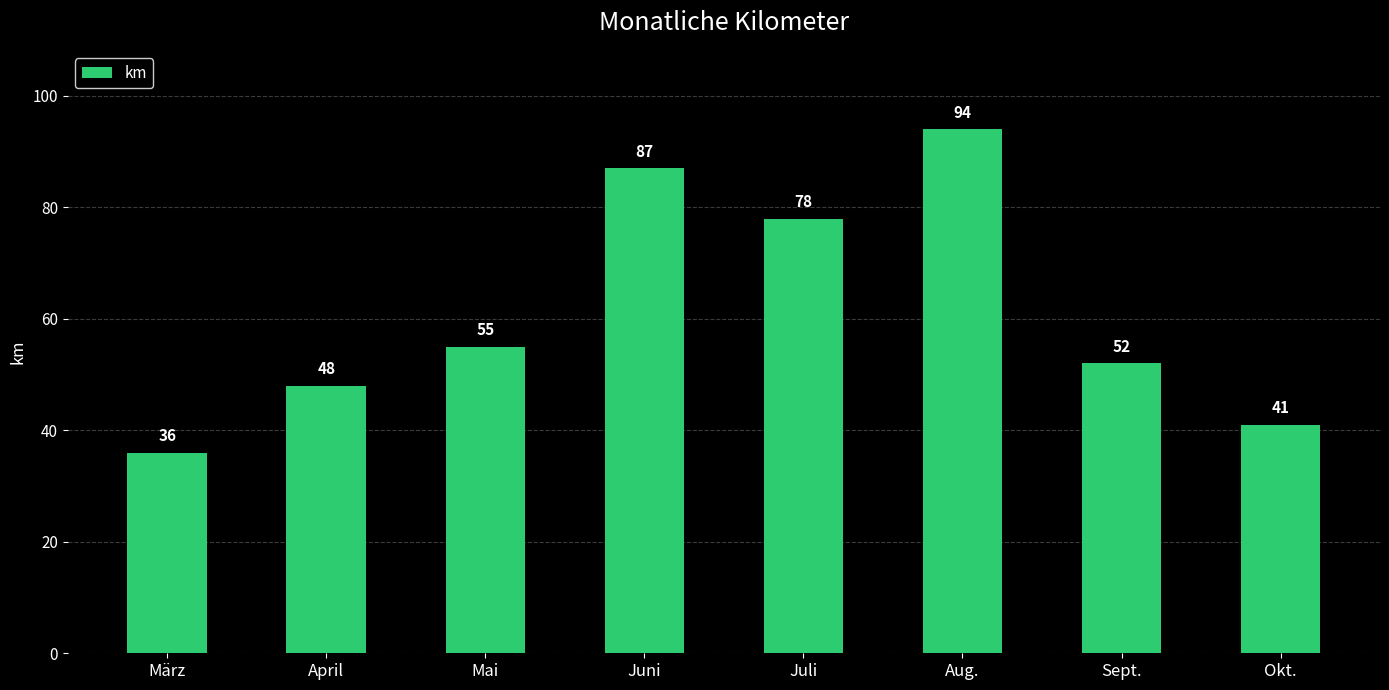

Which category has the highest value across all series?

Aug.